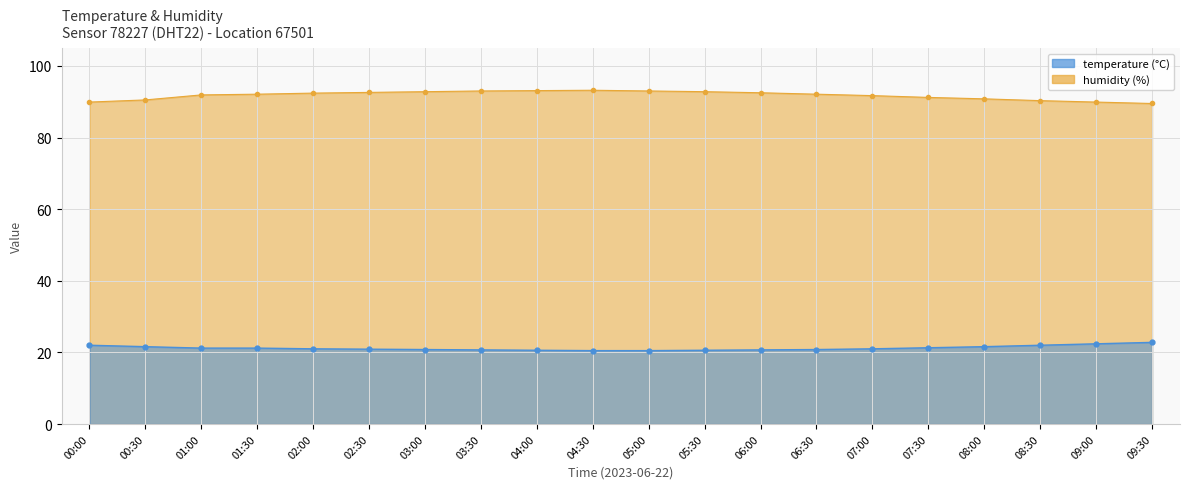

How many lines are shown in the chart?

2